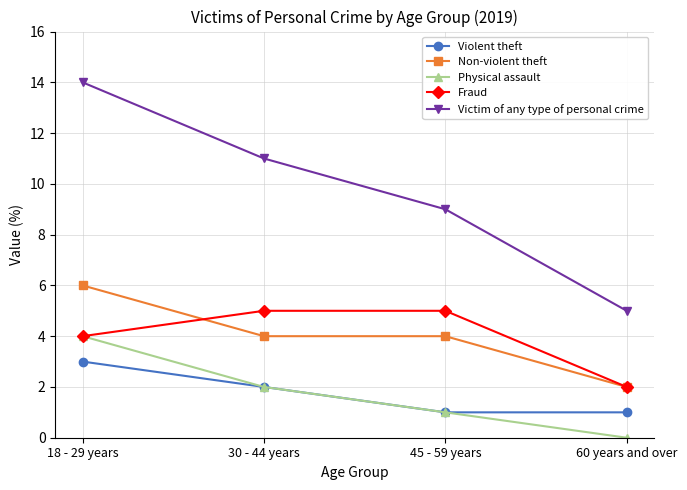

The Physical assault series shows 2 at 30 - 44 years. True or false?

True